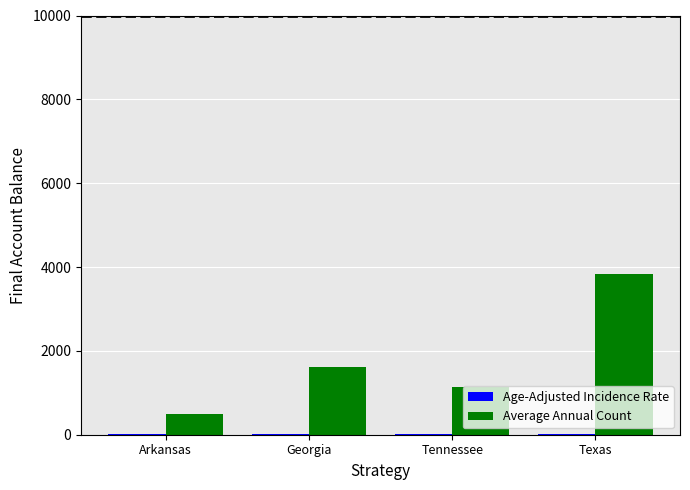

At which category does the chart reach its peak across all series?

Texas